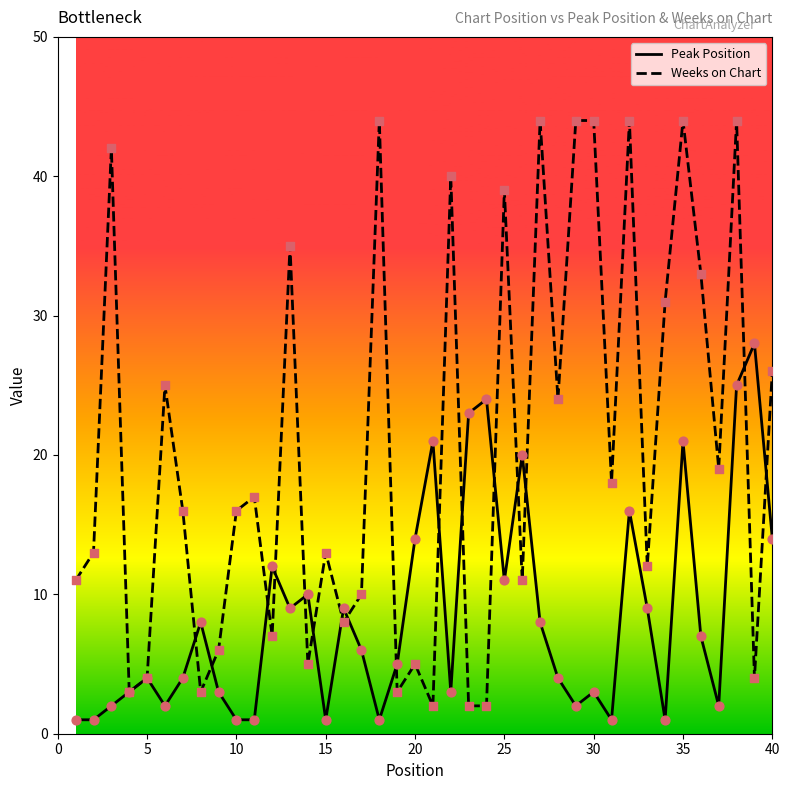

Which series has the widest spread of values?

Weeks on Chart